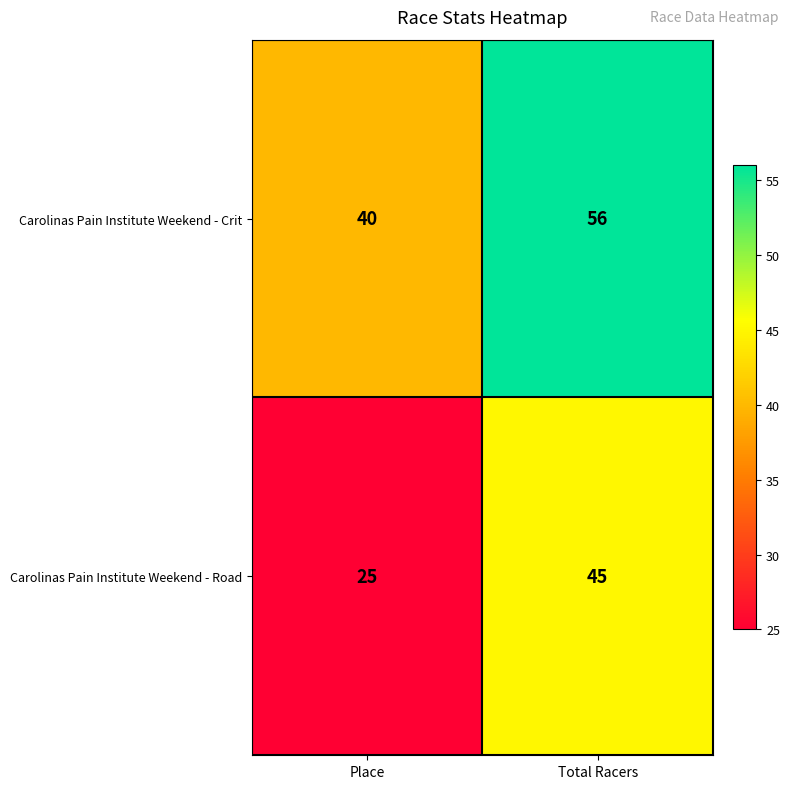

At Total Racers, list the series in order from smallest to largest.

Carolinas Pain Institute Weekend - Road, Carolinas Pain Institute Weekend - Crit